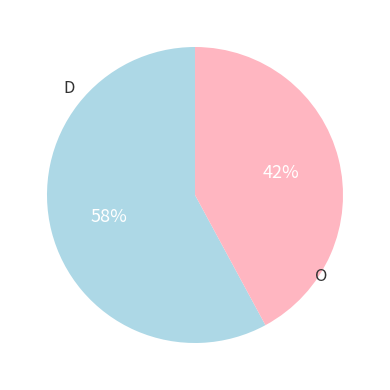

Does any single category account for the majority?

Yes